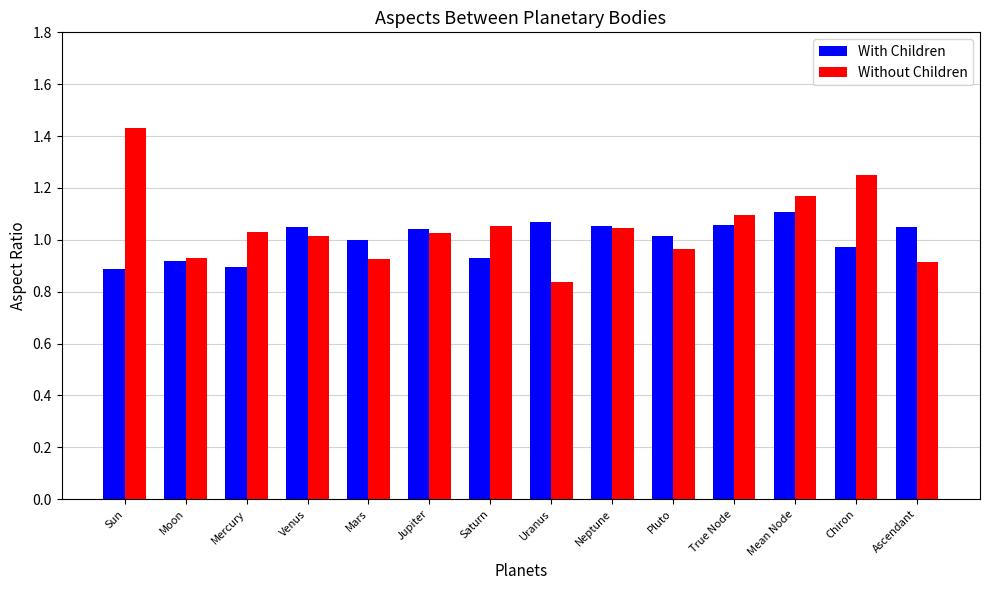

What is the difference between the maximum and minimum values in the Without Children series?

0.6